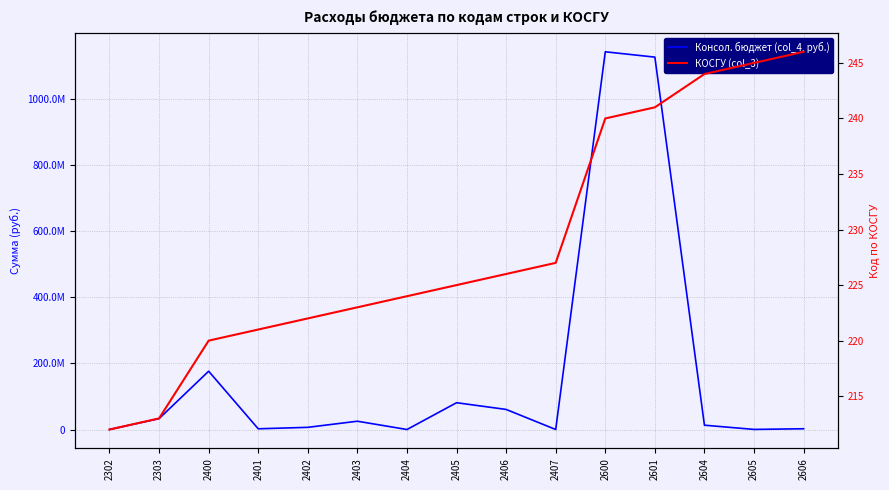

Reading left to right, list all the values displayed in this chart.

Консол. бюджет (col_4, руб.): 2302=103300.0	2303=32955653.6	2400=176263958.2	2401=2265827.4	2402=6694144.8	2403=25180877.3	2404=99998.5	2405=81073466.0	2406=60788103.2	2407=161541.0	2600=1141489511.6	2601=1125384417.5	2604=13129612.7	2605=409989.7	2606=2403884.5
КОСГУ (col_3): 2302=212.0	2303=213.0	2400=220.0	2401=221.0	2402=222.0	2403=223.0	2404=224.0	2405=225.0	2406=226.0	2407=227.0	2600=240.0	2601=241.0	2604=244.0	2605=245.0	2606=246.0